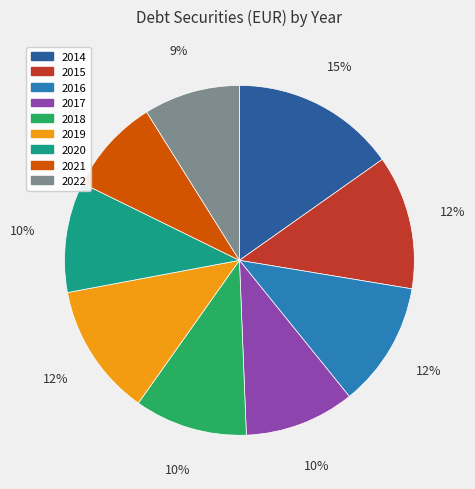

To the nearest percent, what portion does 2014 represent?

15%